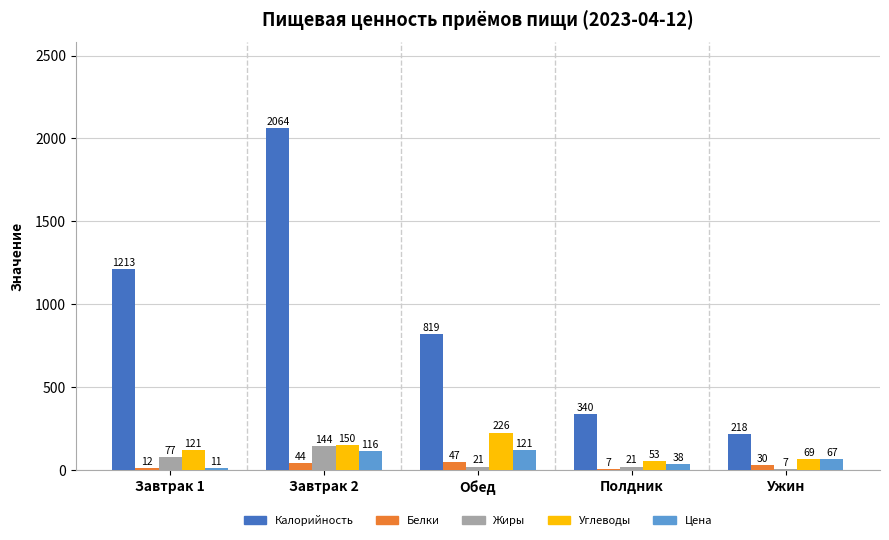

What is the sum of all Калорийность values?

4653.9